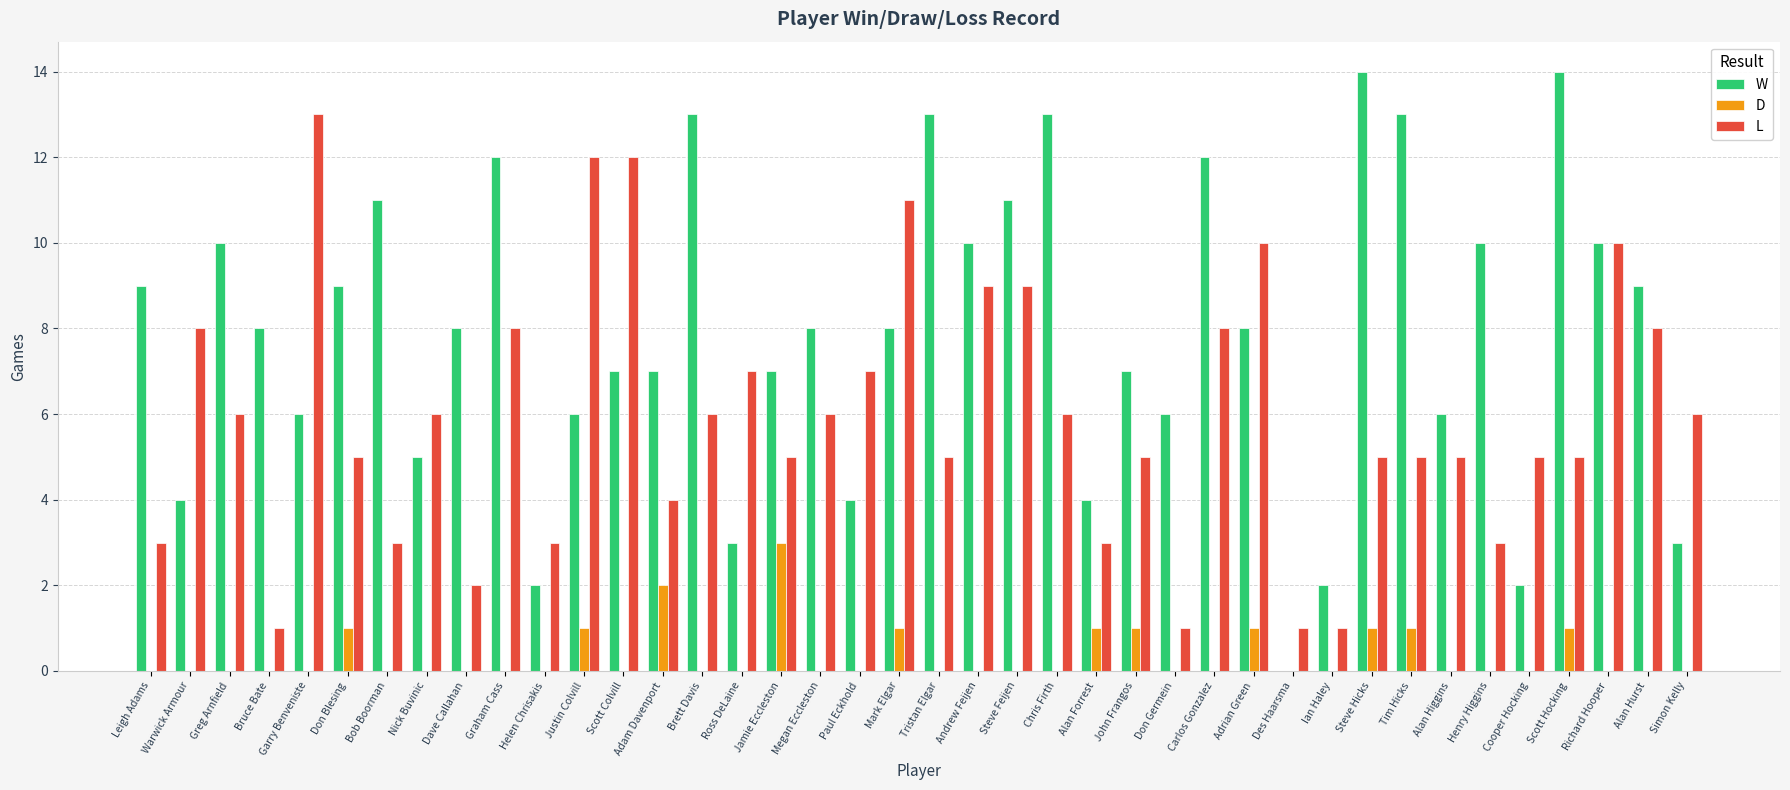

Which series has the widest spread of values?

W